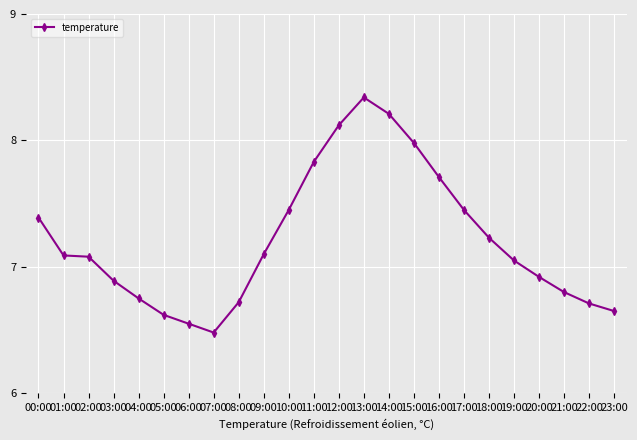

What is the label of the 12th point from the right?

12:00